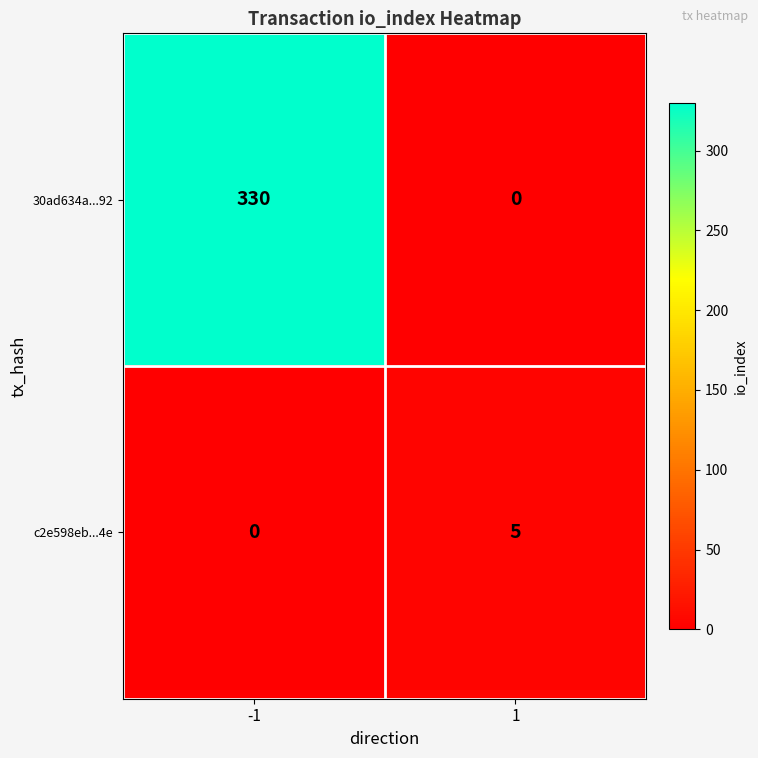

Reading right to left, what are all the values shown in this chart?

30ad634a...92: 1=0	-1=330
c2e598eb...4e: 1=5	-1=0